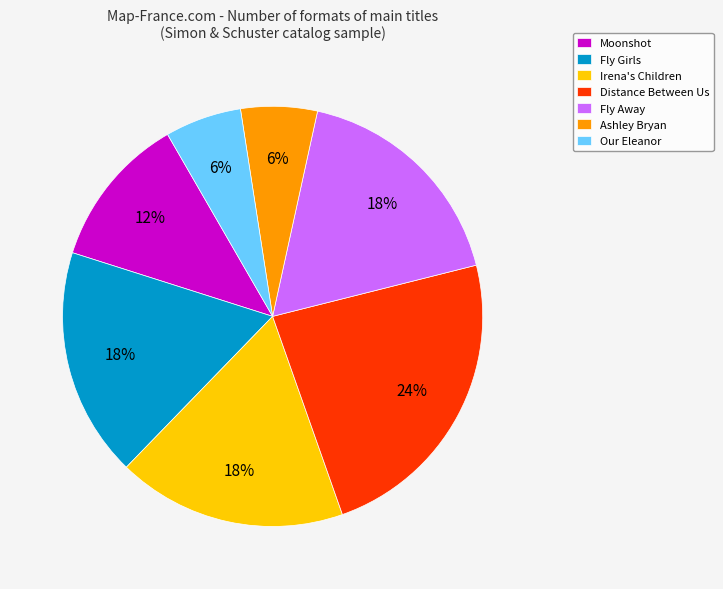

Which has a higher value, Ashley Bryan or Fly Away?

Fly Away